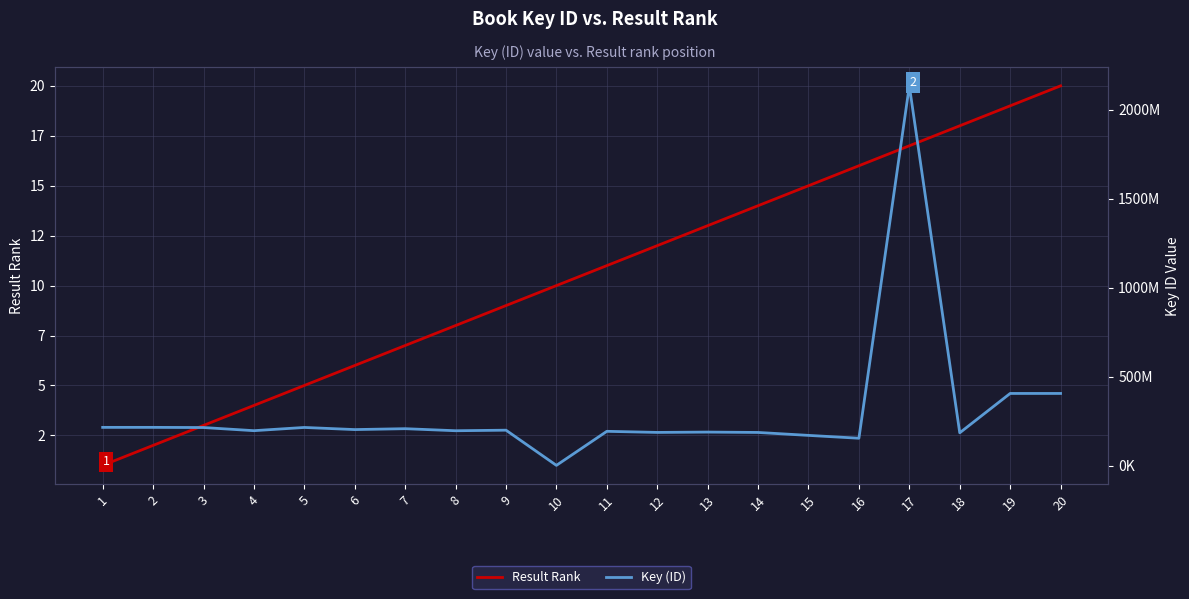

True or false: Result Rank and Key (ID) intersect in this chart.

False